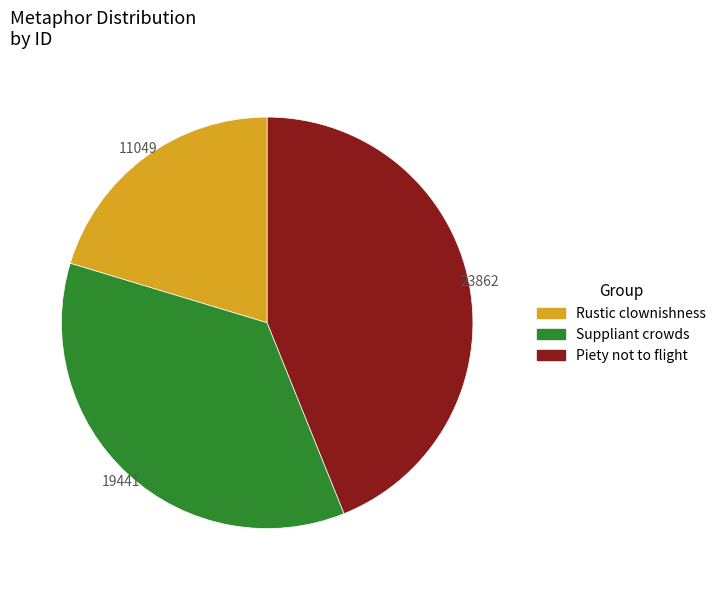

Is there a majority slice in this chart?

No